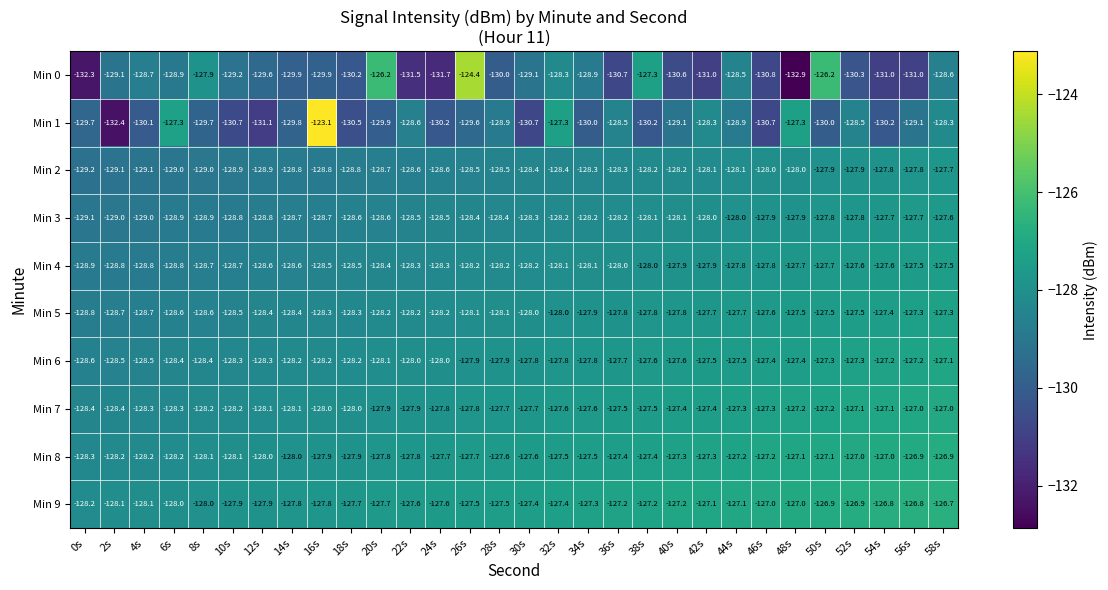

Where is Min 6 nearest to the value -127?

58s